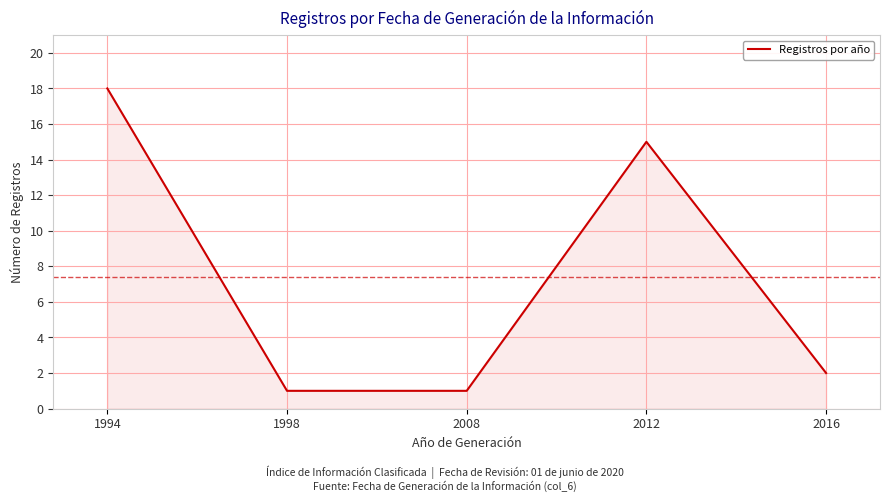

Reading left to right, extract all data points from this chart.

18	1	1	15	2